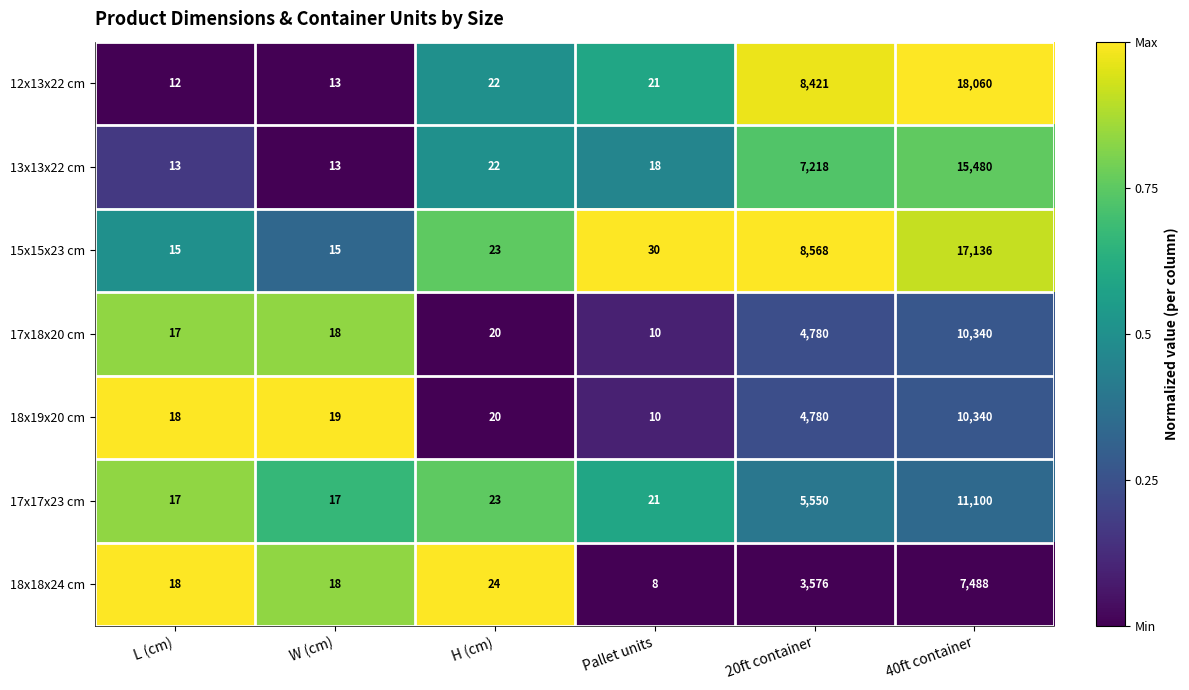

Which series has the largest range (max minus min)?

12x13x22 cm